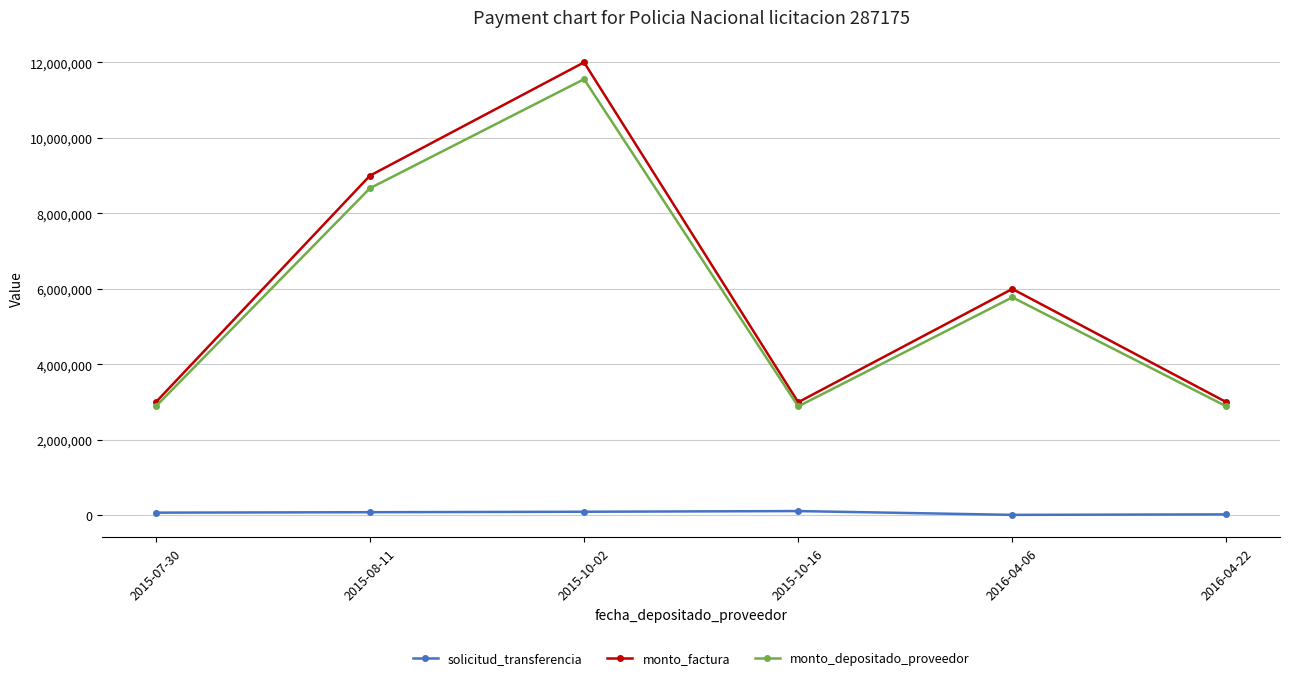

What is the label of the 5th point from the right?

2015-08-11